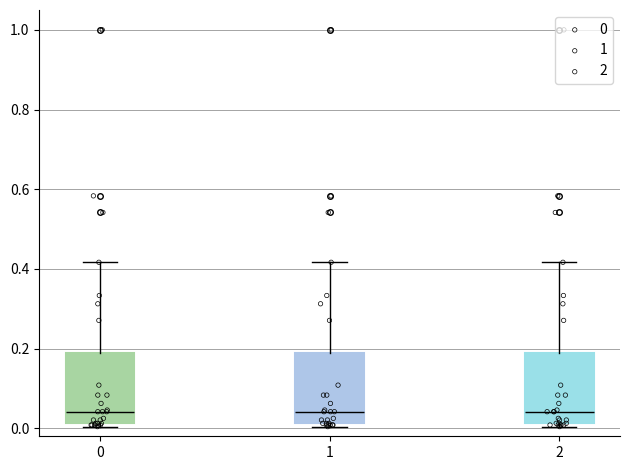

Reading left to right, transcribe this box plot: for each box, give where its median line is, the range the box spans, and where its two whiskers end, as read against the y-axis. The values are not printed on the chart, so give them approximately, as read against the axis.

0: median 0.04, box 0.02 to 0.18, whiskers 0.00 to 0.42
1: median 0.04, box 0.02 to 0.18, whiskers 0.00 to 0.42
2: median 0.04, box 0.02 to 0.18, whiskers 0.00 to 0.42